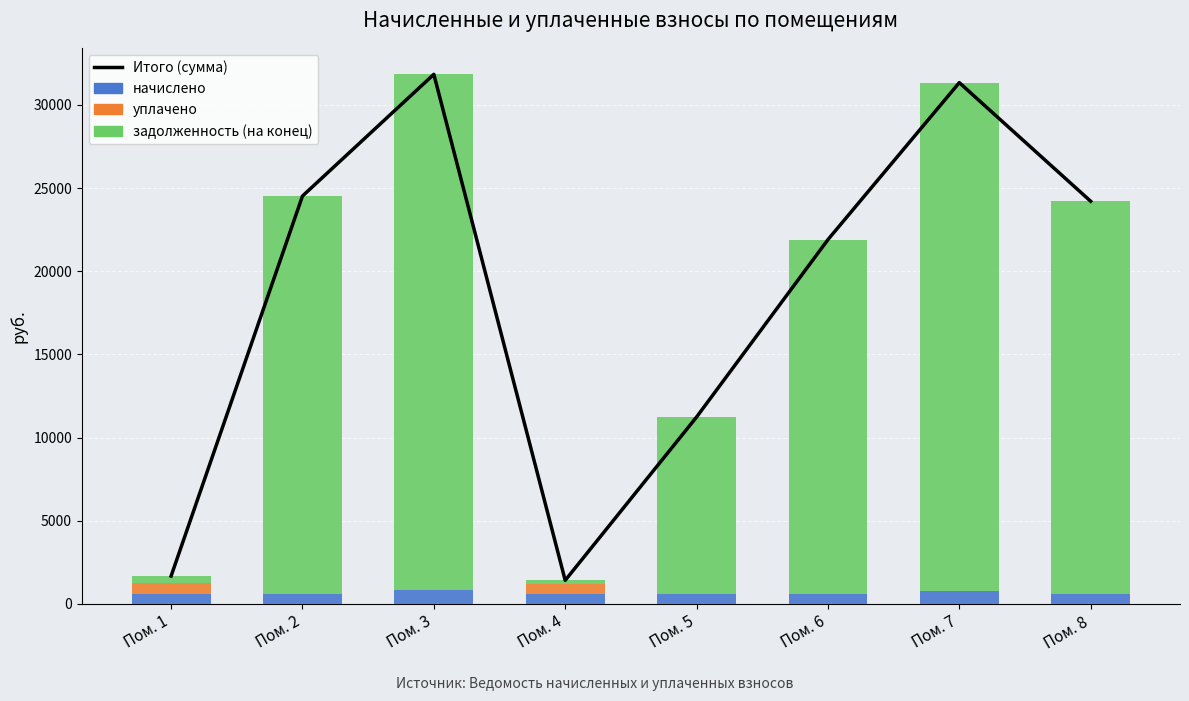

List the series in order of their peak value, highest first.

Итого (сумма), задолженность (на конец), начислено, уплачено